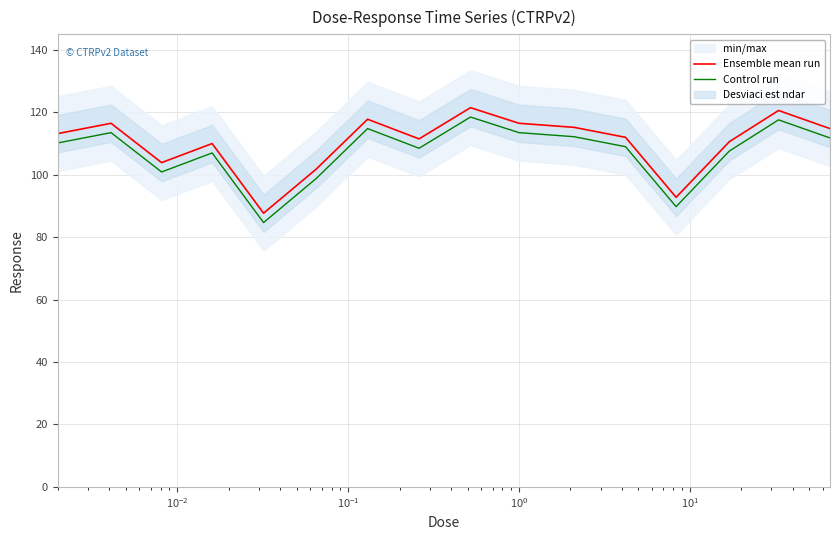

True or false: Ensemble mean run and Control run intersect in this chart.

False